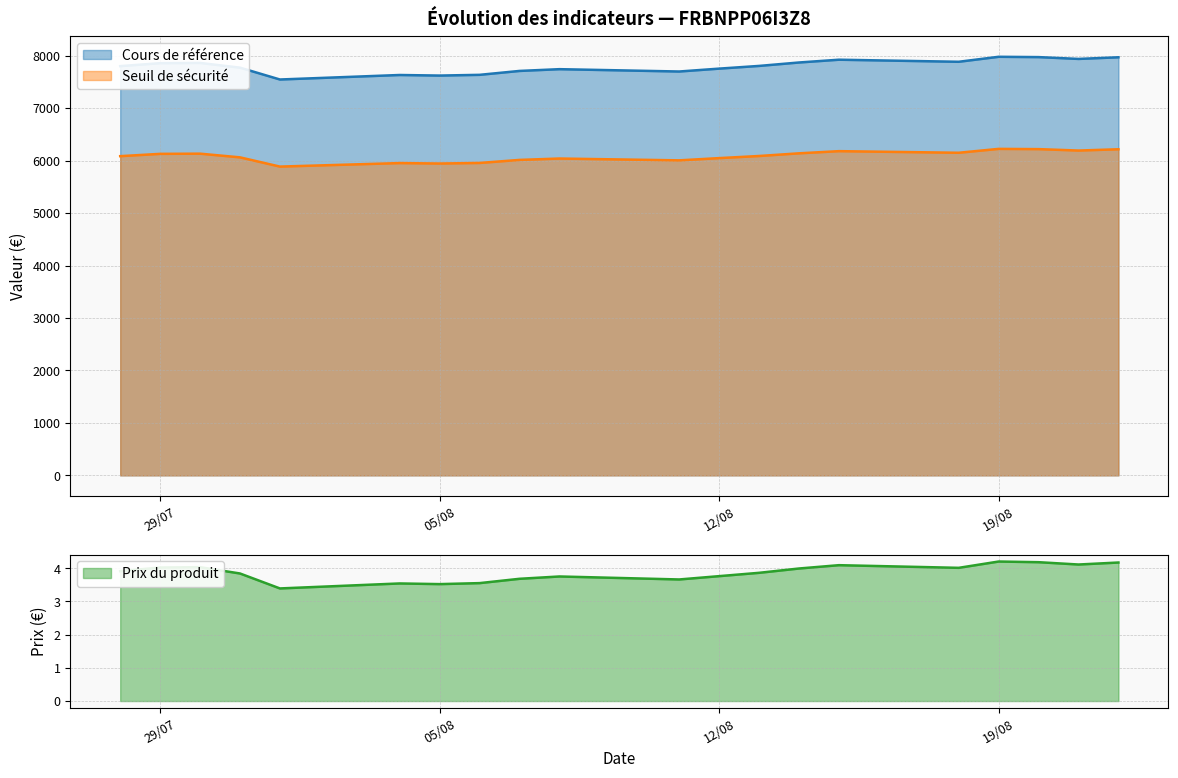

What is the lowest value of the Cours de référence series?

7546.2